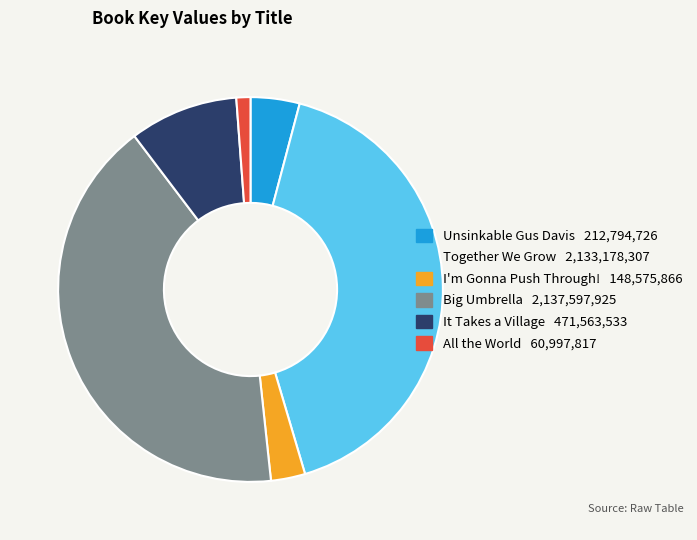

What is the ratio of the value at It Takes a Village to the value at I'm Gonna Push Through!?

3.2